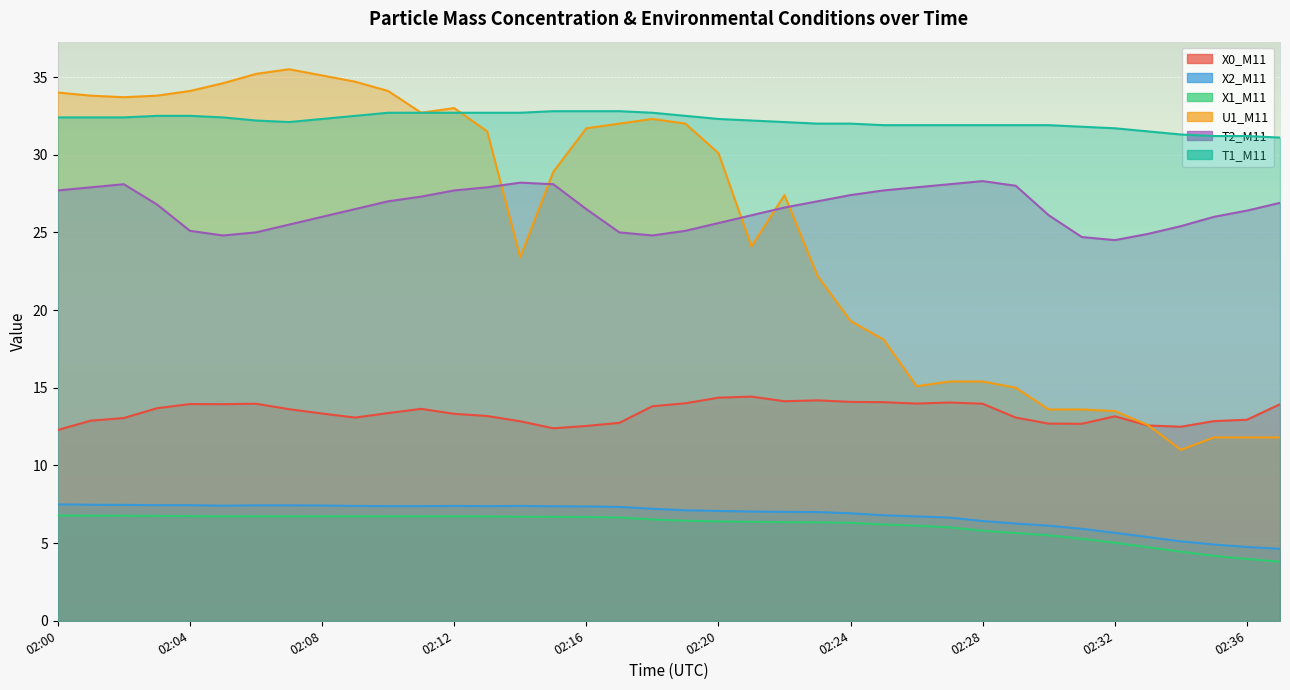

How many values in the X2_M11 series are below 7?

14